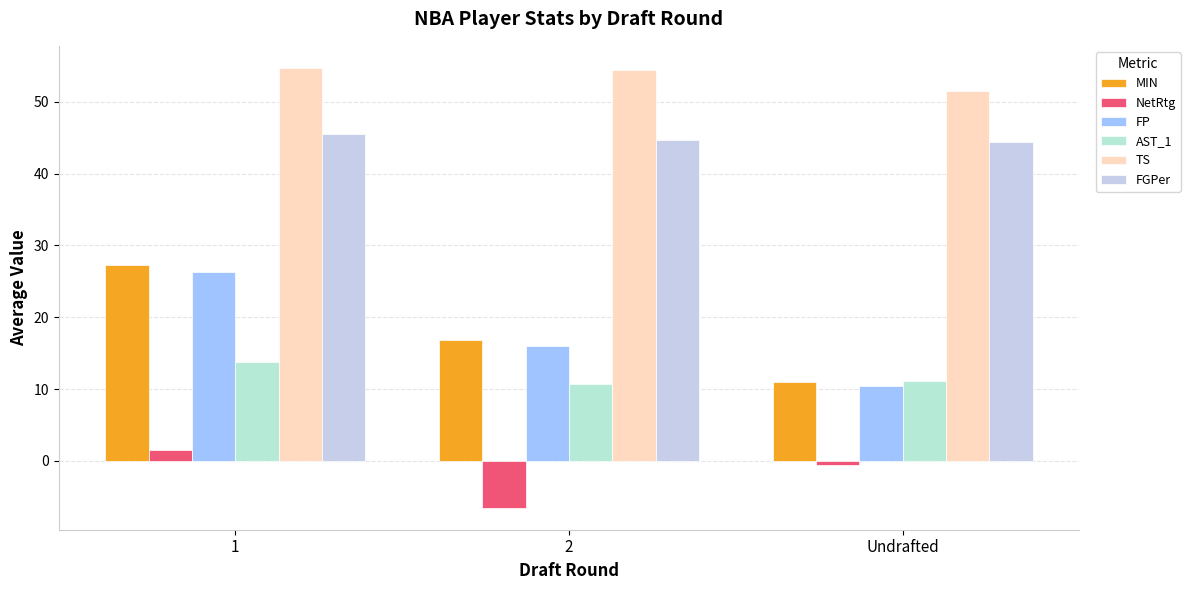

What is the label of the 3rd bar from the left?

Undrafted